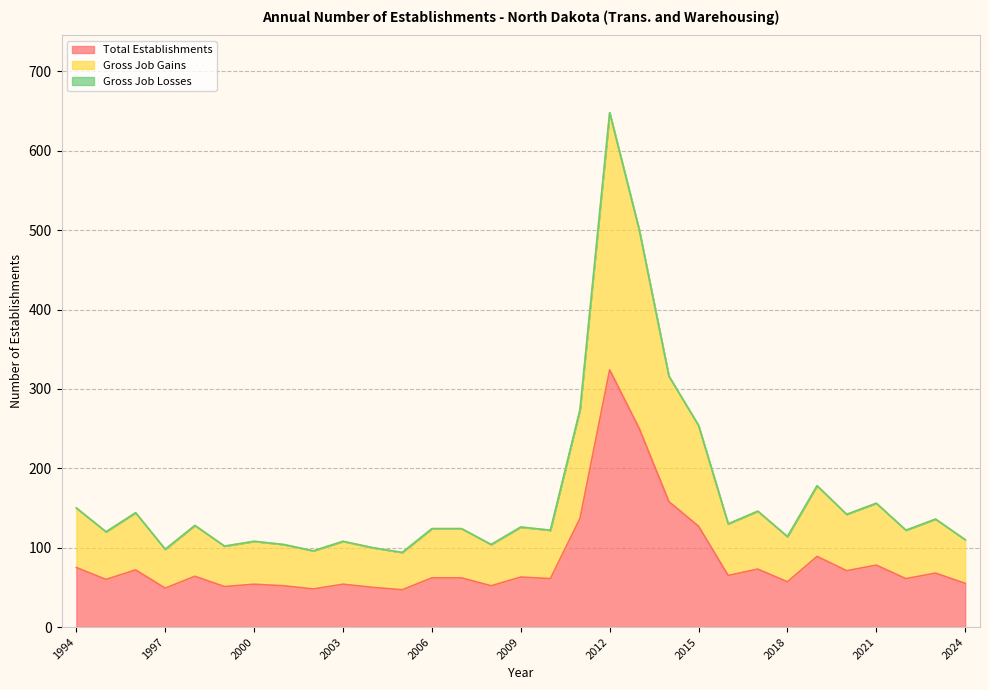

Read the Total Establishments value at 2019, to the nearest 5.

90